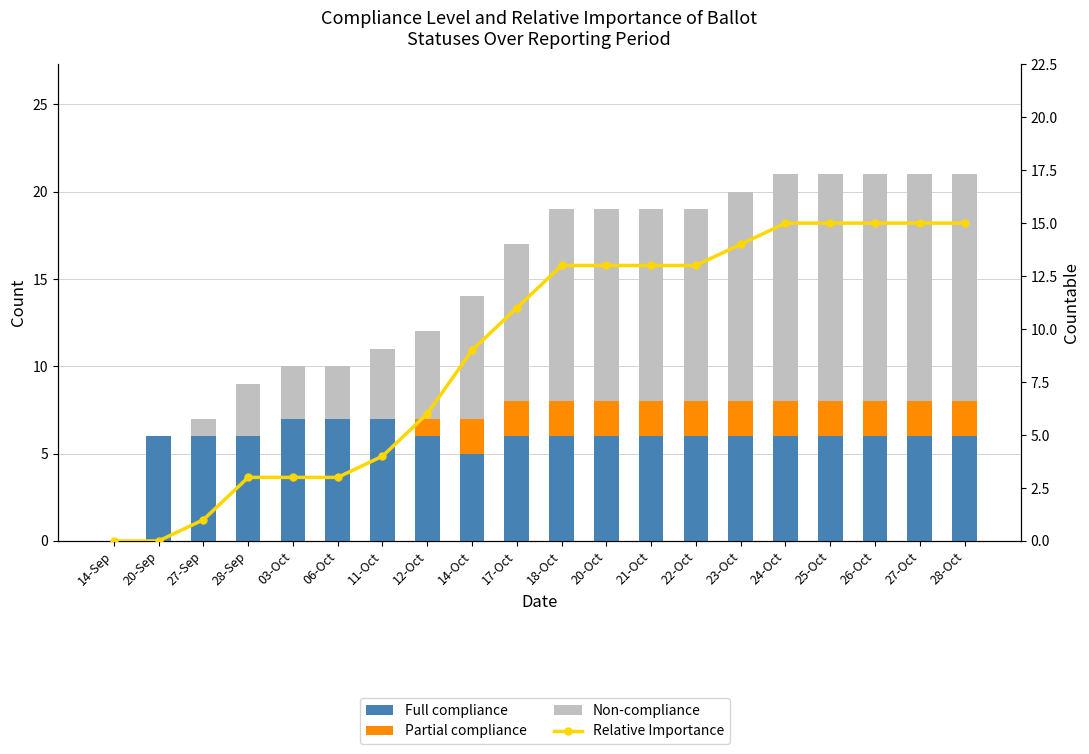

What is the label of the 4th bar from the right?

25-Oct